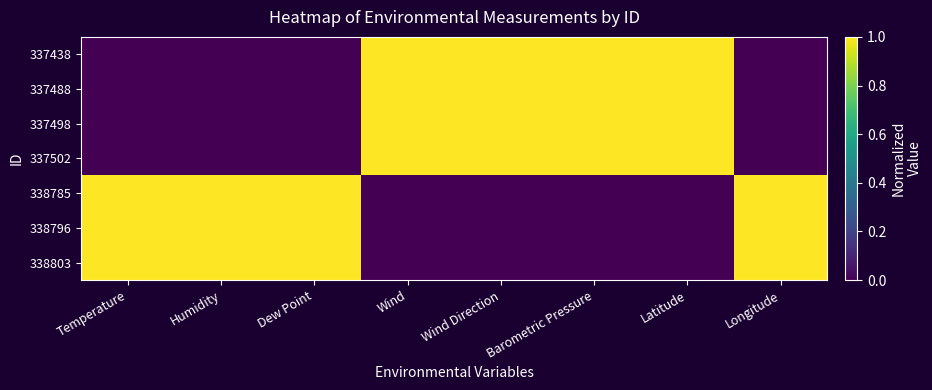

Reading left to right, extract all data points from this chart.

337438: Temperature=0	Humidity=0	Dew Point=0	Wind=1	Wind Direction=1	Barometric Pressure=1	Latitude=1	Longitude=0
337488: Temperature=0	Humidity=0	Dew Point=0	Wind=1	Wind Direction=1	Barometric Pressure=1	Latitude=1	Longitude=0
337498: Temperature=0	Humidity=0	Dew Point=0	Wind=1	Wind Direction=1	Barometric Pressure=1	Latitude=1	Longitude=0
337502: Temperature=0	Humidity=0	Dew Point=0	Wind=1	Wind Direction=1	Barometric Pressure=1	Latitude=1	Longitude=0
338785: Temperature=1	Humidity=1	Dew Point=1	Wind=0	Wind Direction=0	Barometric Pressure=0	Latitude=0	Longitude=1
338796: Temperature=1	Humidity=1	Dew Point=1	Wind=0	Wind Direction=0	Barometric Pressure=0	Latitude=0	Longitude=1
338803: Temperature=1	Humidity=1	Dew Point=1	Wind=0	Wind Direction=0	Barometric Pressure=0	Latitude=0	Longitude=1